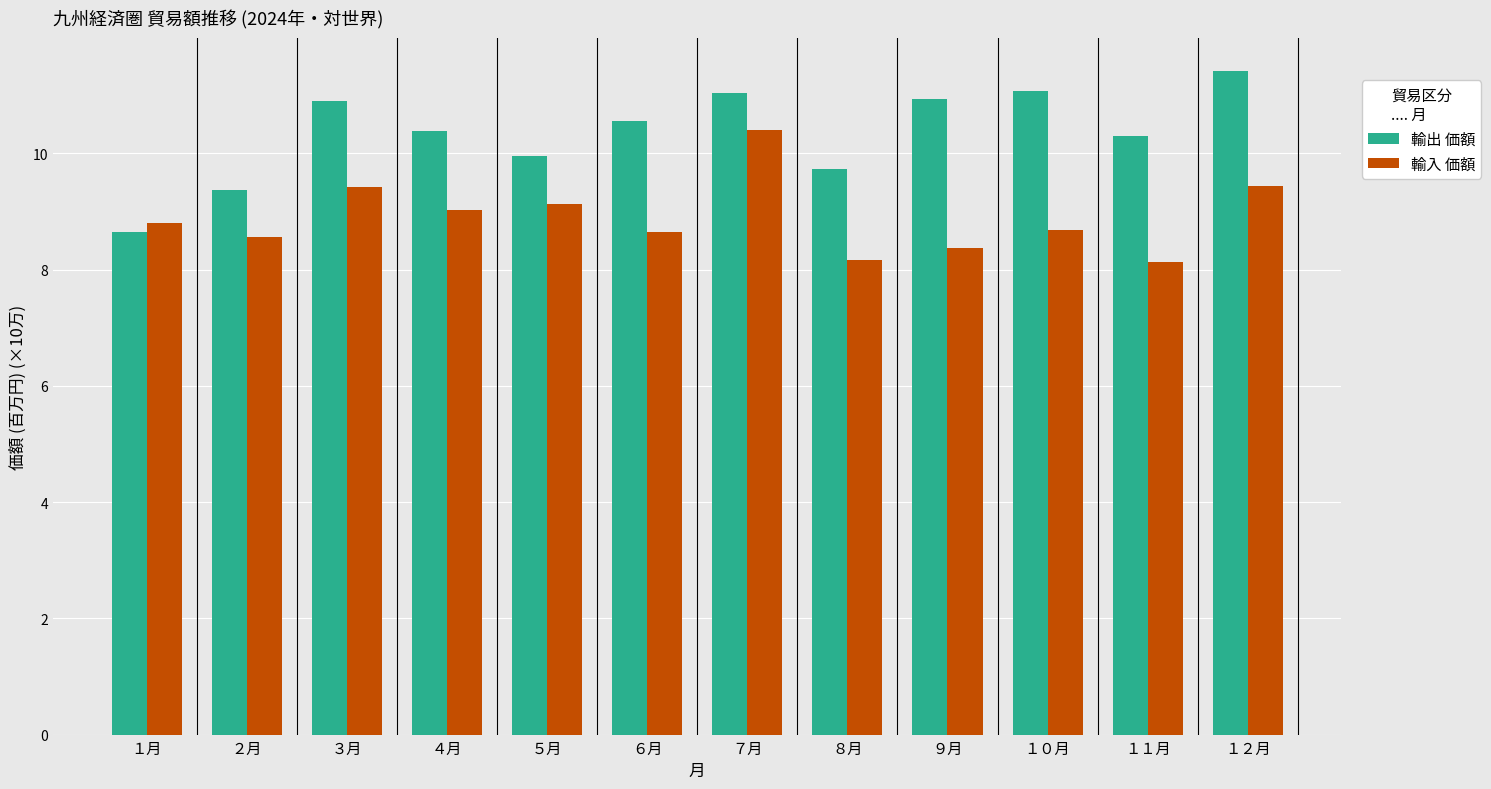

What is the maximum value for 輸出 価額?

11.4